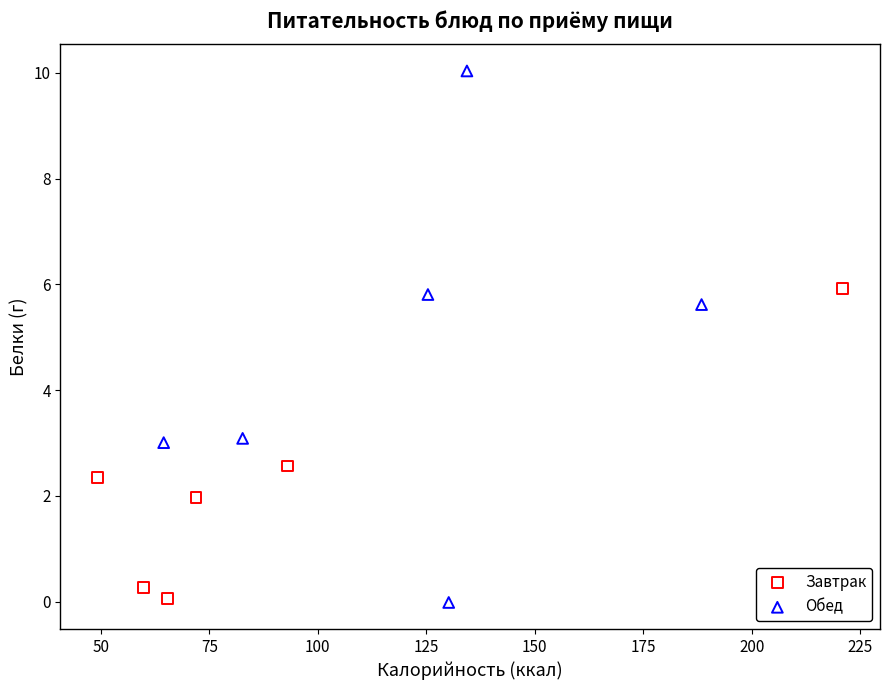

Which series has the widest spread of Y values?

Обед